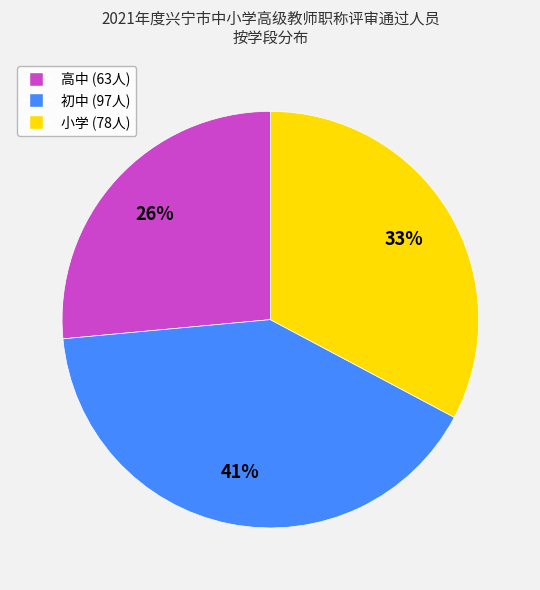

How many slices are in this pie chart?

3